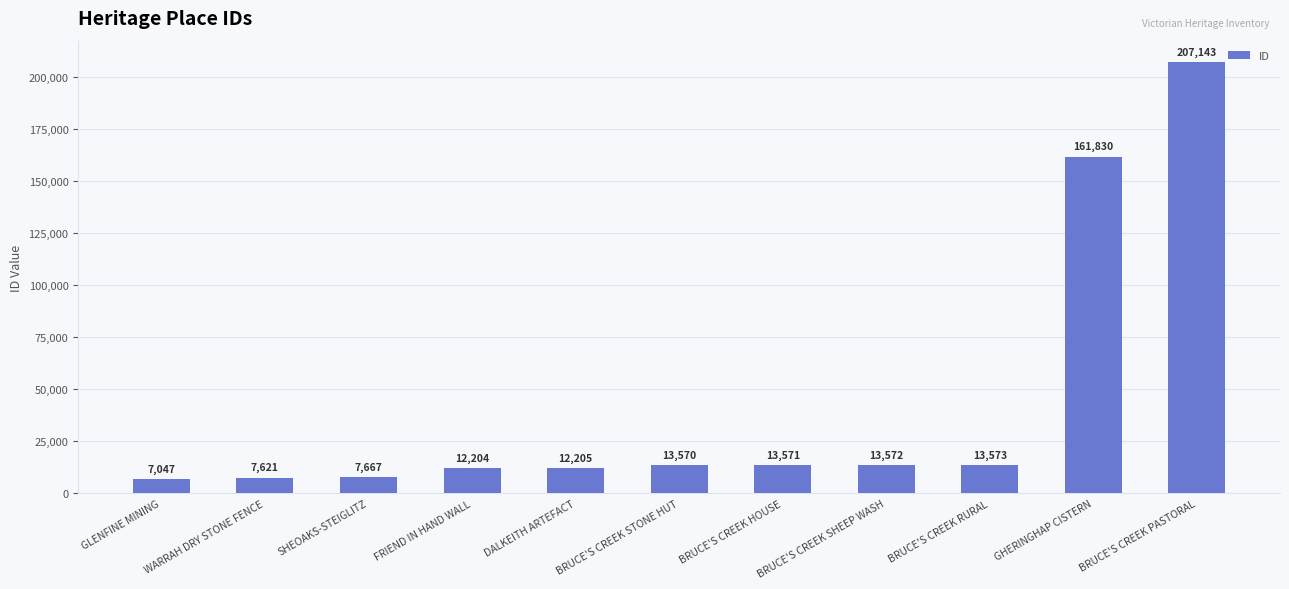

Reading left to right, list all the values displayed in this chart.

7047	7621	7667	12204	12205	13570	13571	13572	13573	161830	207143